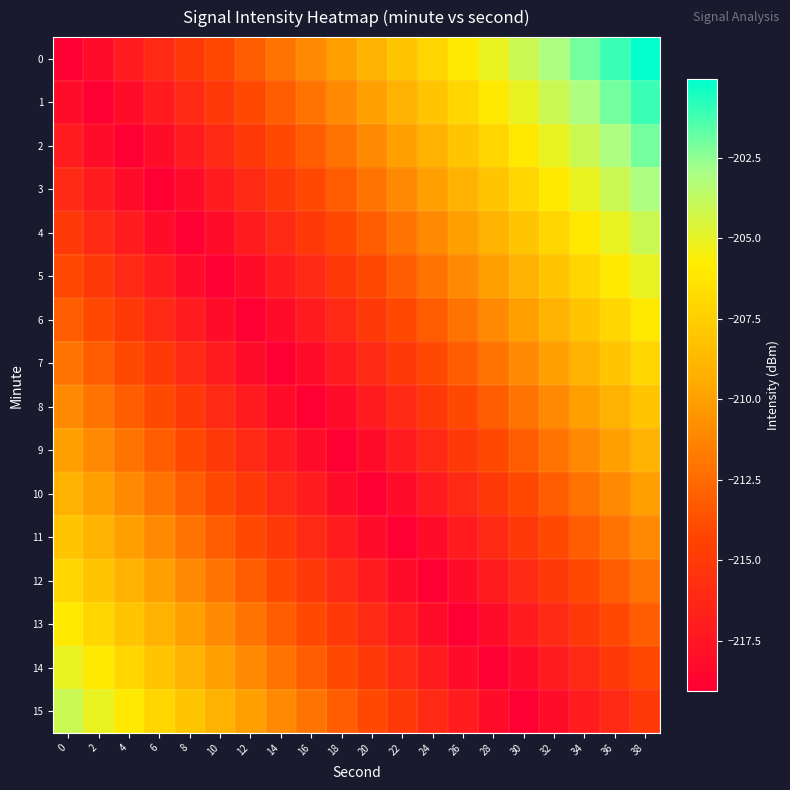

What is the total value across all series at 8?

-3429.0